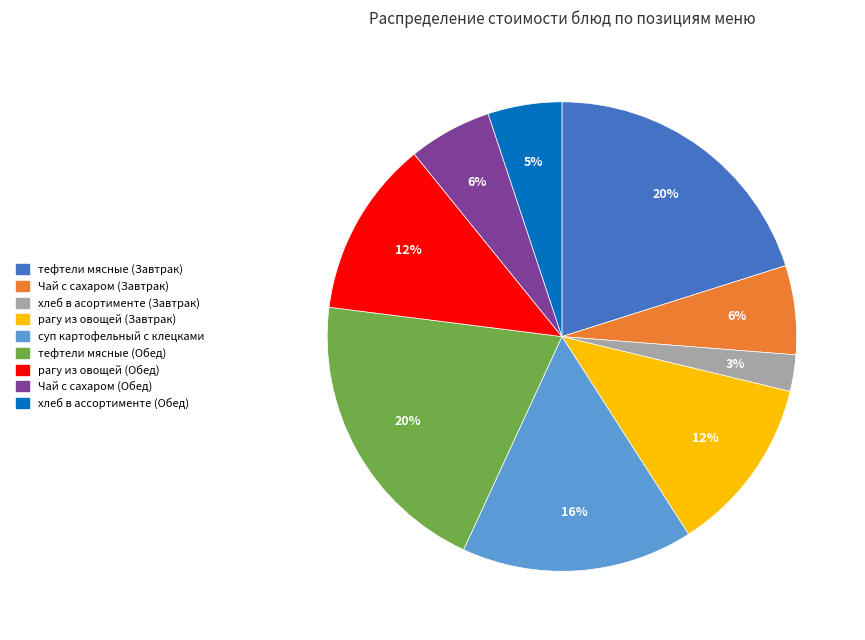

Does хлеб в асортименте (Завтрак) account for over 50% of the chart?

No